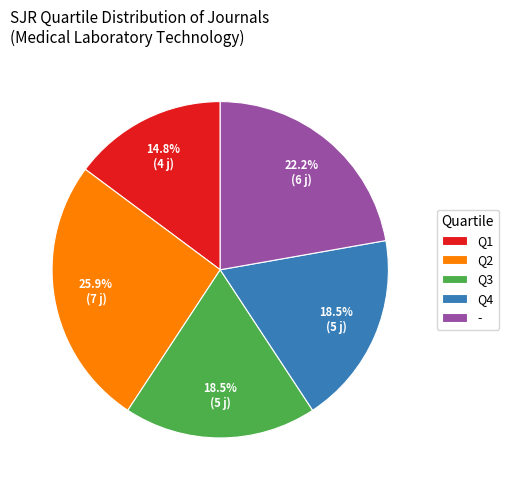

To the nearest percent, what is the difference between the largest and smallest slice percentages?

11%